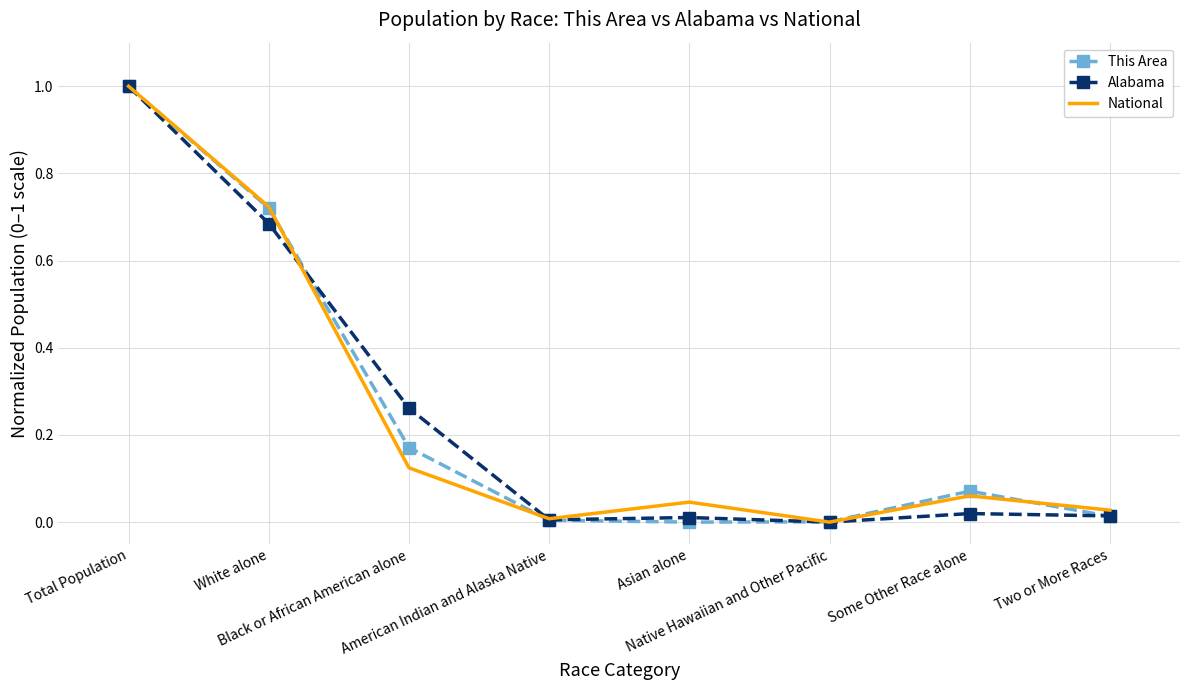

What is the difference between the maximum and minimum values in the This Area series?

1.0